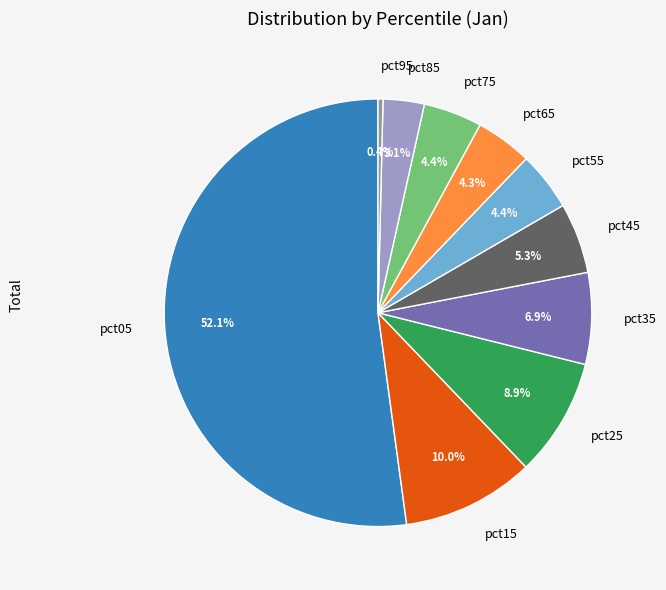

Count the number of slices in the pie.

10